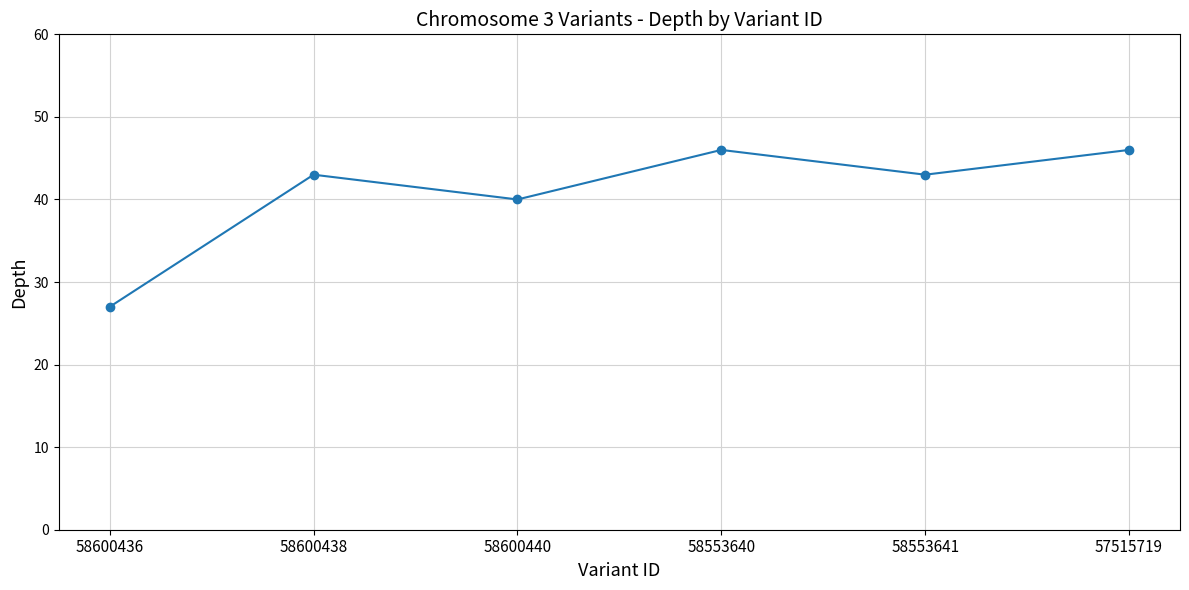

Where is the data nearest to the value 36?

58600440